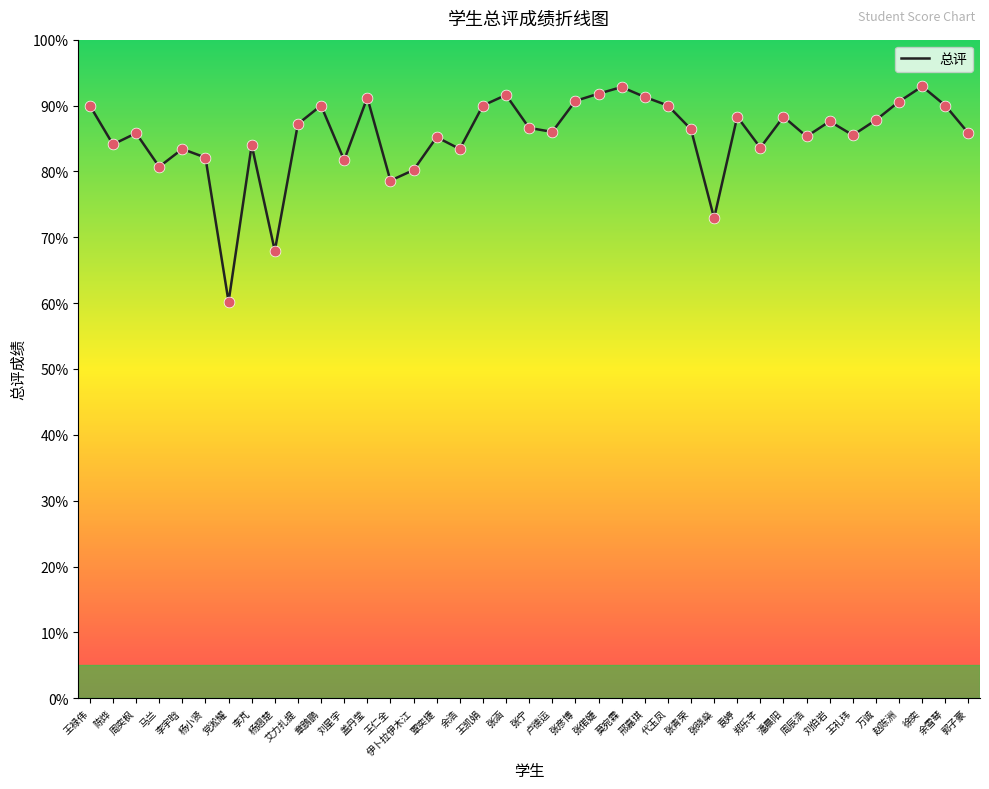

What is the ratio of the value at 张涵 to the value at 万诚?

1.0